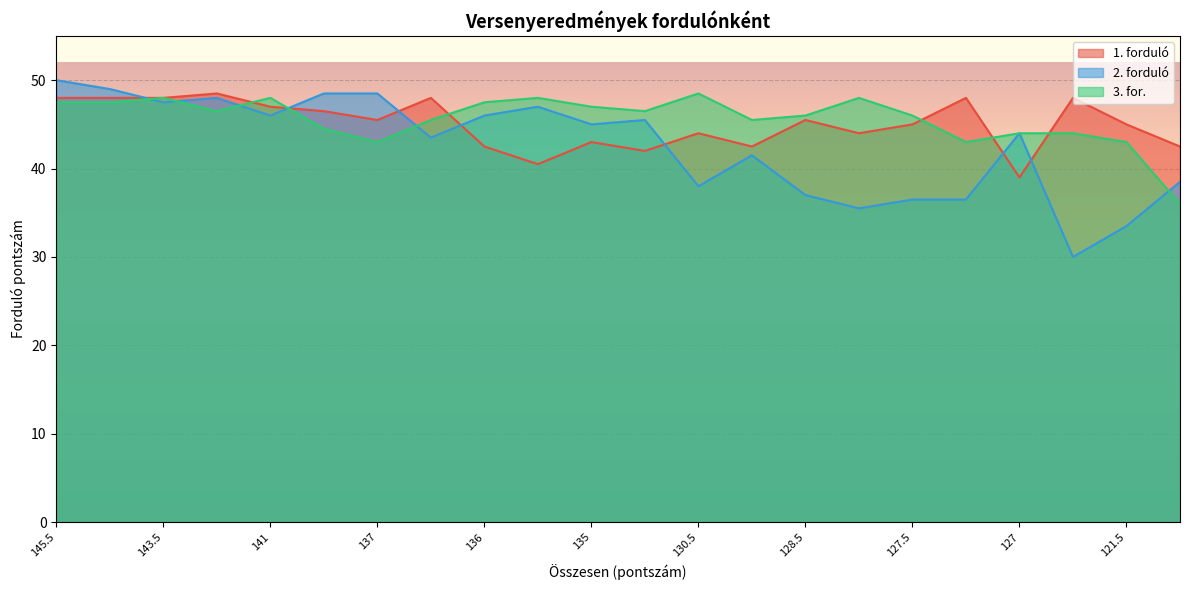

How many data points in 1. forduló are above 45?

11